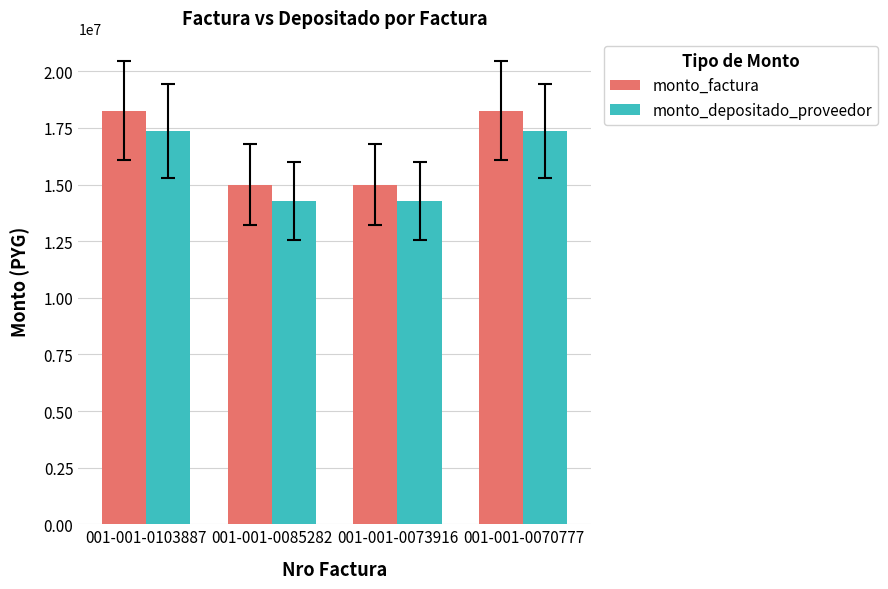

Rank the series by their average value, from lowest to highest.

monto_depositado_proveedor, monto_factura